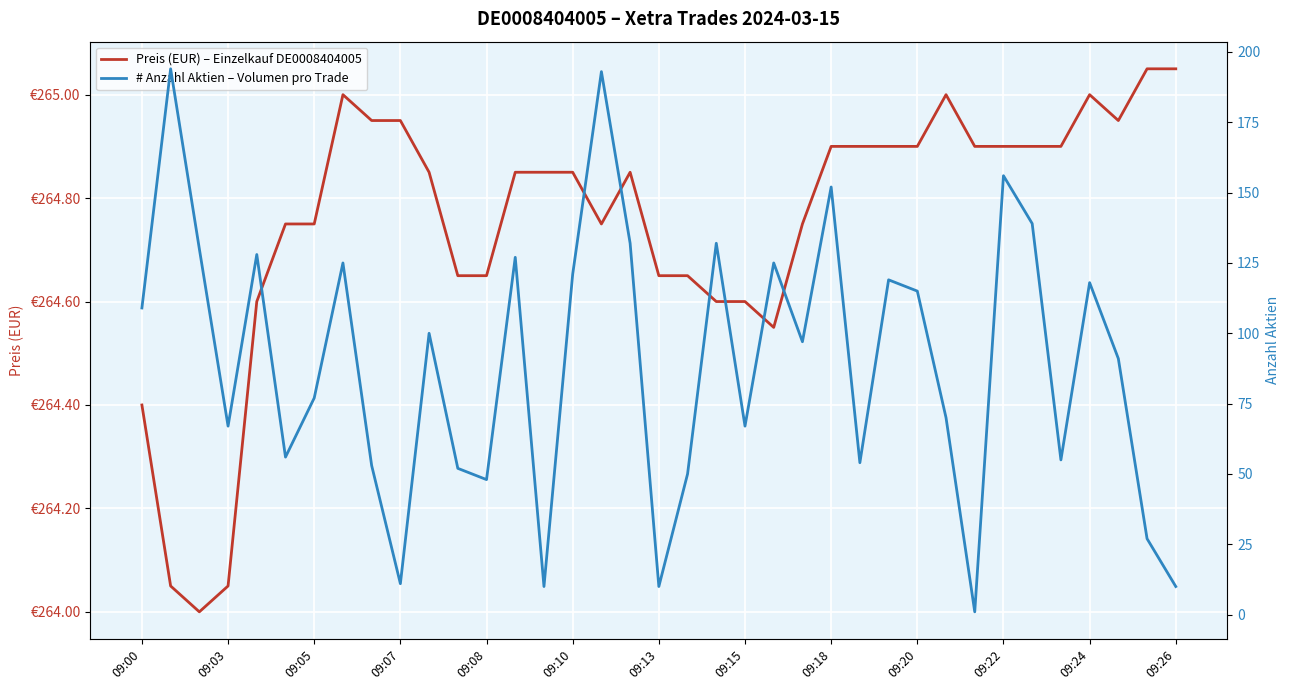

True or false: Preis (EUR) – Einzelkauf DE0008404005 has a value of 382.3 at 09:20.

False